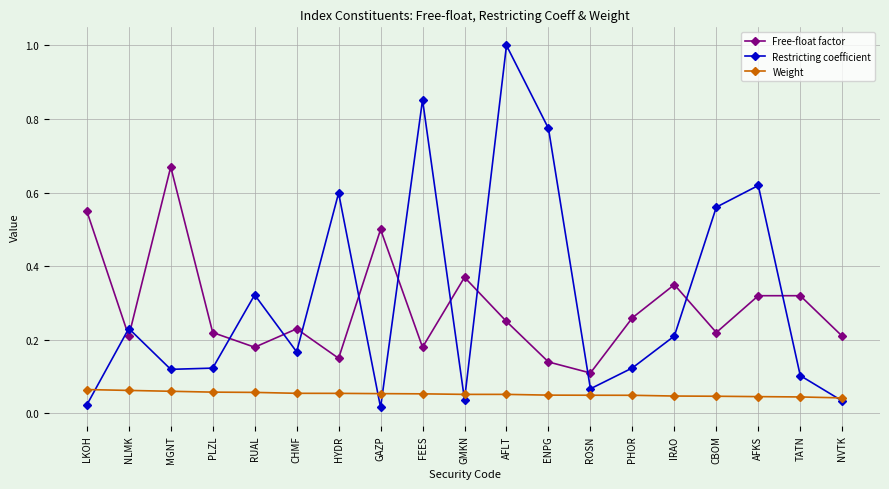

Which series has the largest range (max minus min)?

Restricting coefficient